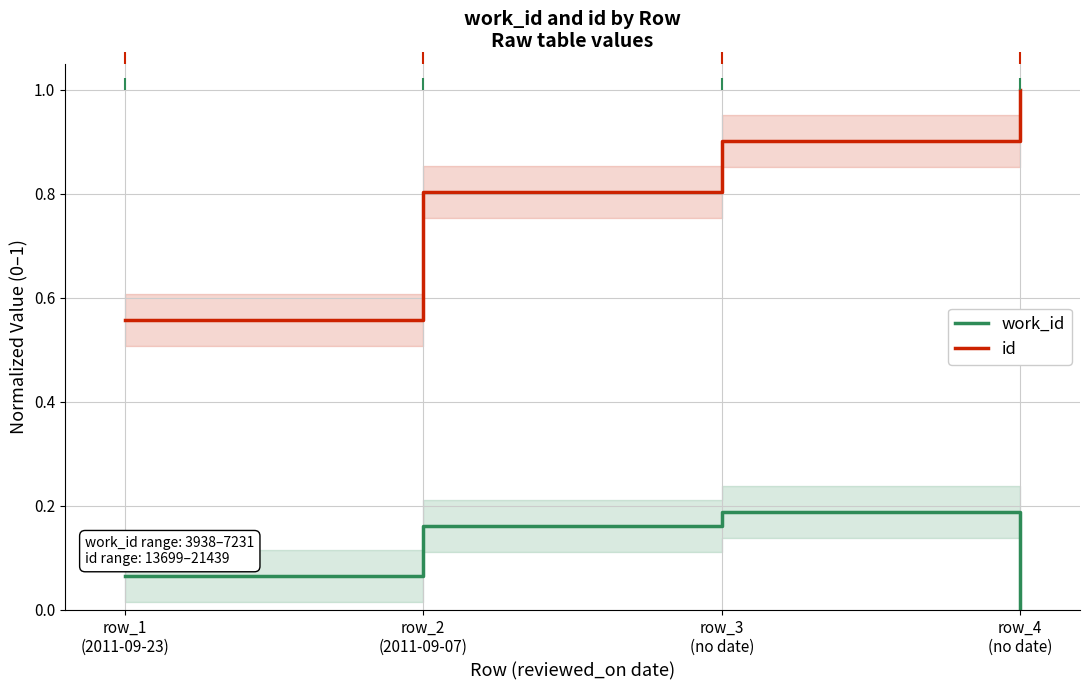

Reading left to right, extract all data points from this chart.

work_id: 0.1	0.2	0.2	0.0
id: 0.6	0.8	0.9	1.0